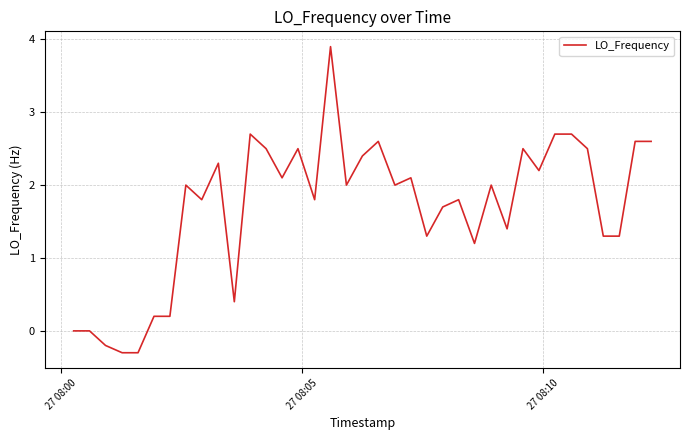

What is the average value?

1.7